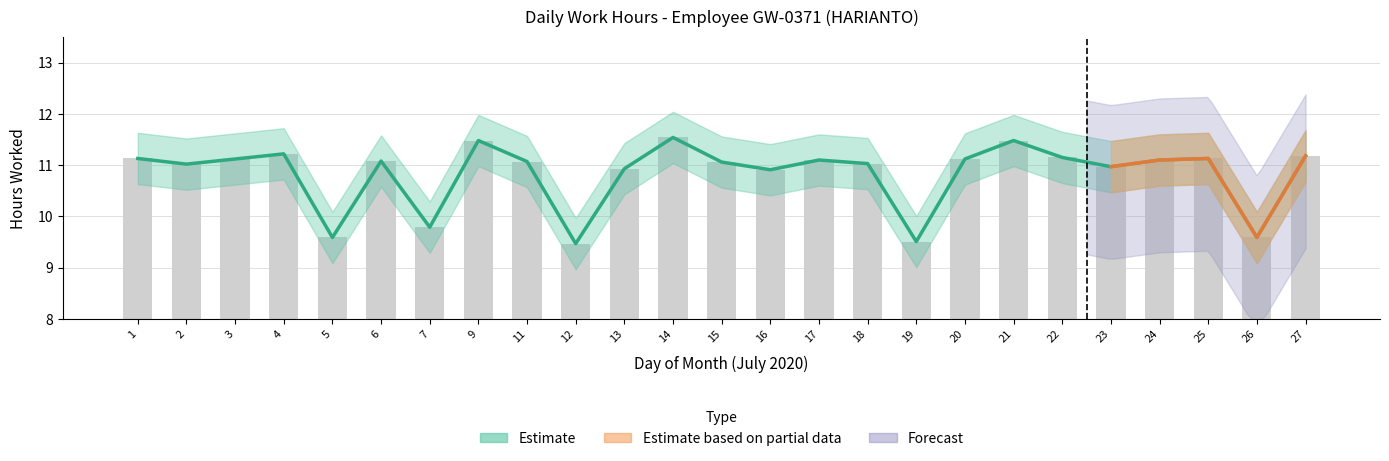

Count the number of values greater than 11.

17